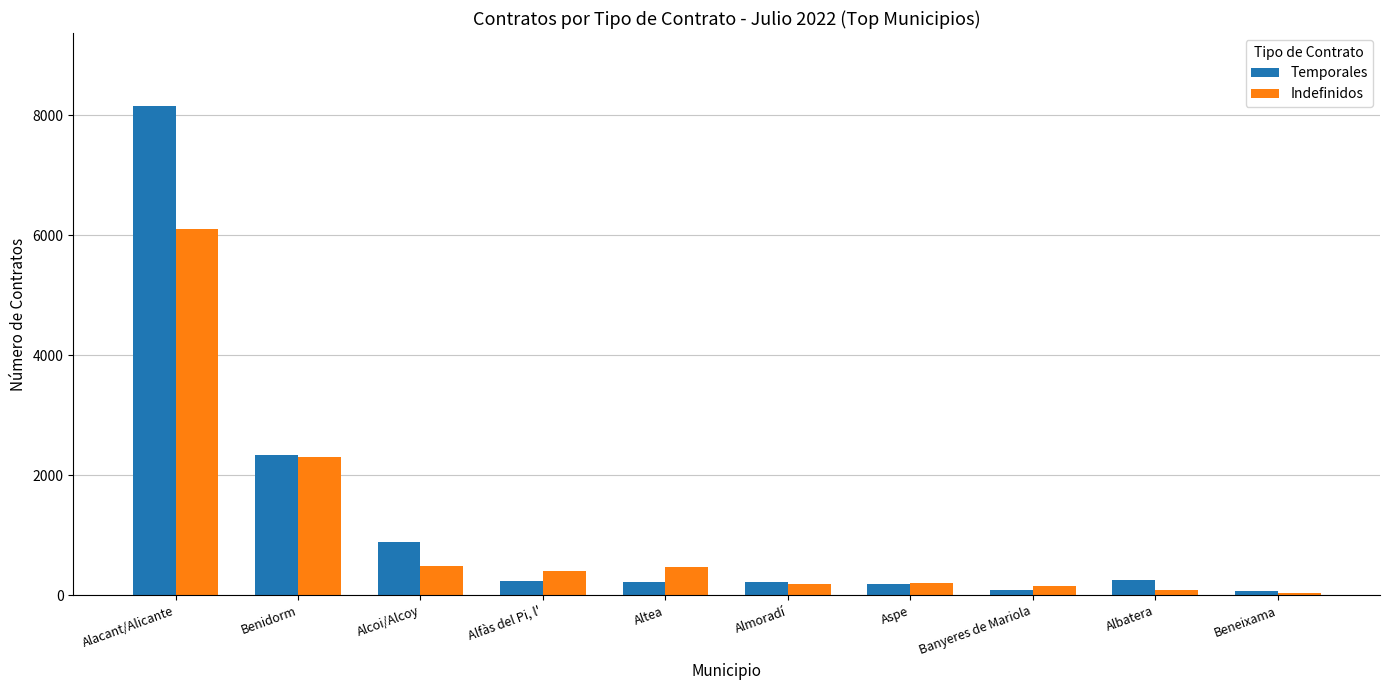

What is the difference between the highest and lowest values at Altea?

245